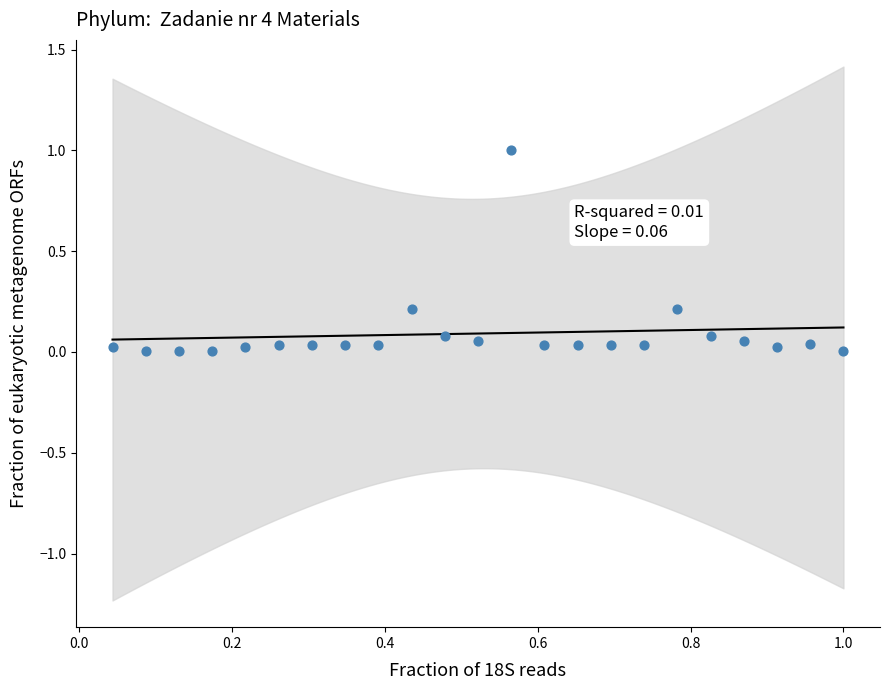

What is the range of X values (max minus min)?

1.0